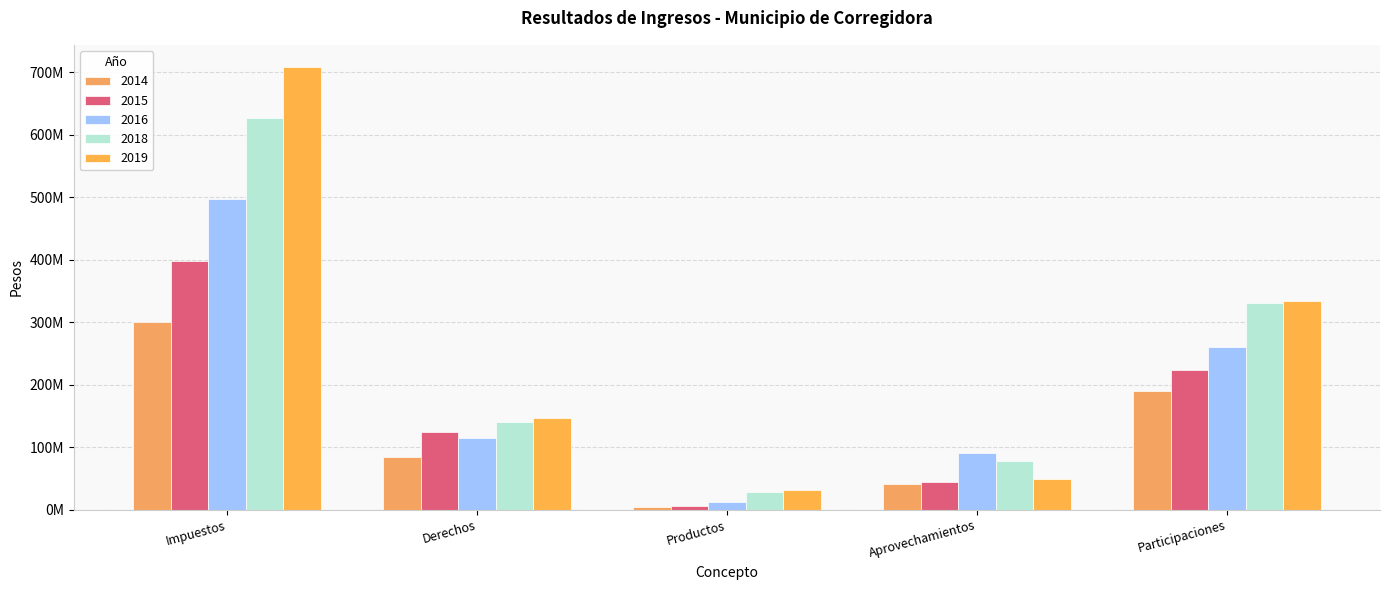

Is the value of 2018 at Participaciones greater than the value of 2014 at Derechos?

Yes